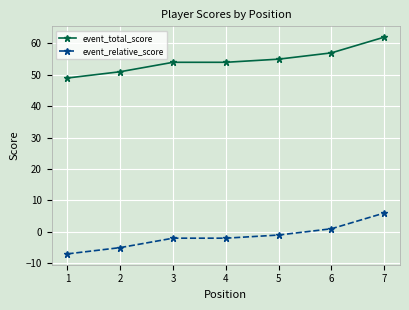

What is the spread (max minus min) of values at 3?

56